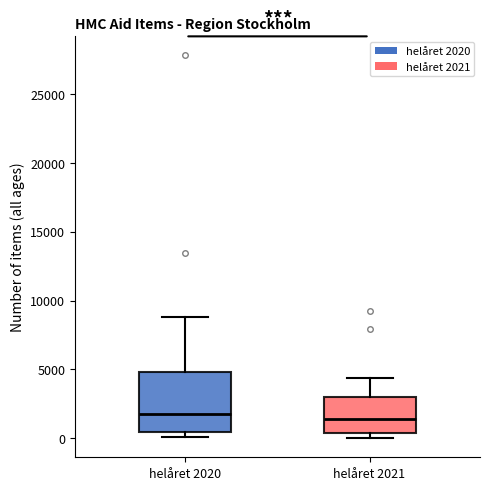

Reading left to right, read every box against the y-axis: the position of its median line, the range the box covers, and the ends of its whiskers. The values are not printed on the chart, so give them approximately, as read against the axis.

helåret 2020: median 2000, box 500 to 5000, whiskers 0 to 9000
helåret 2021: median 1500, box 500 to 3000, whiskers 0 to 4500